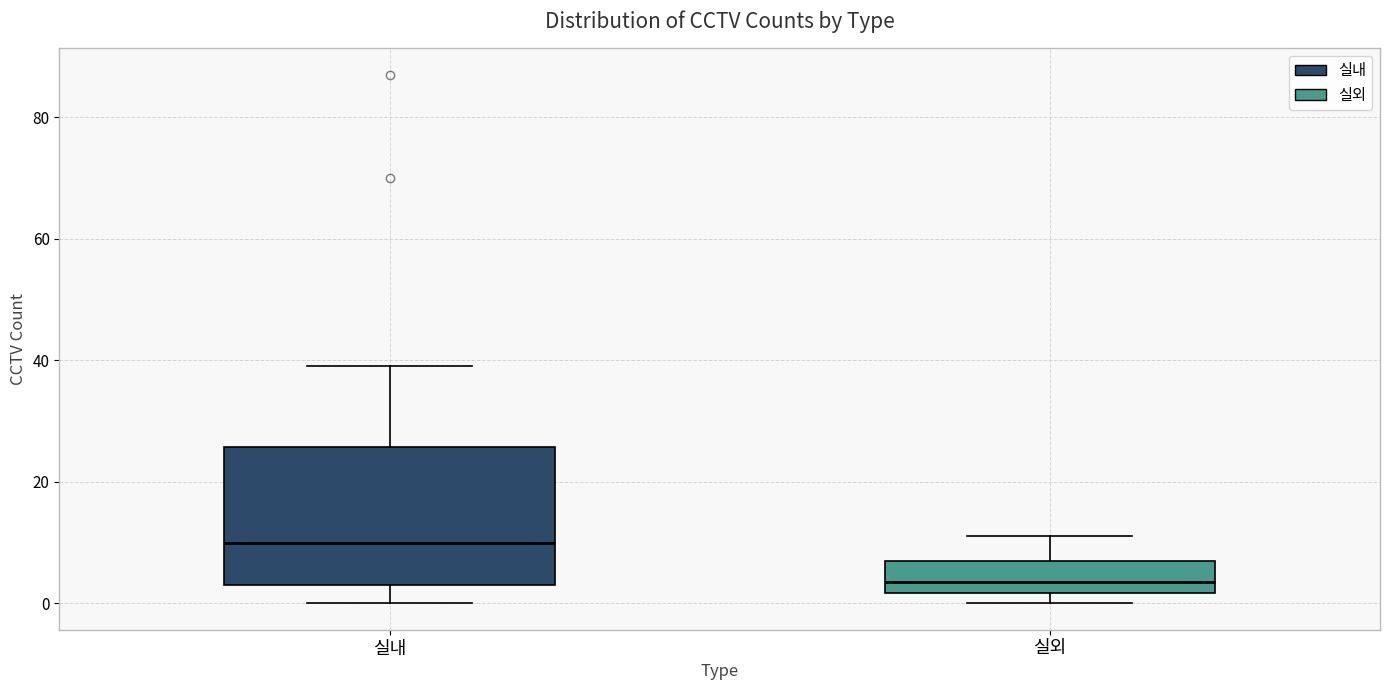

Which box's median line is the highest?

실내